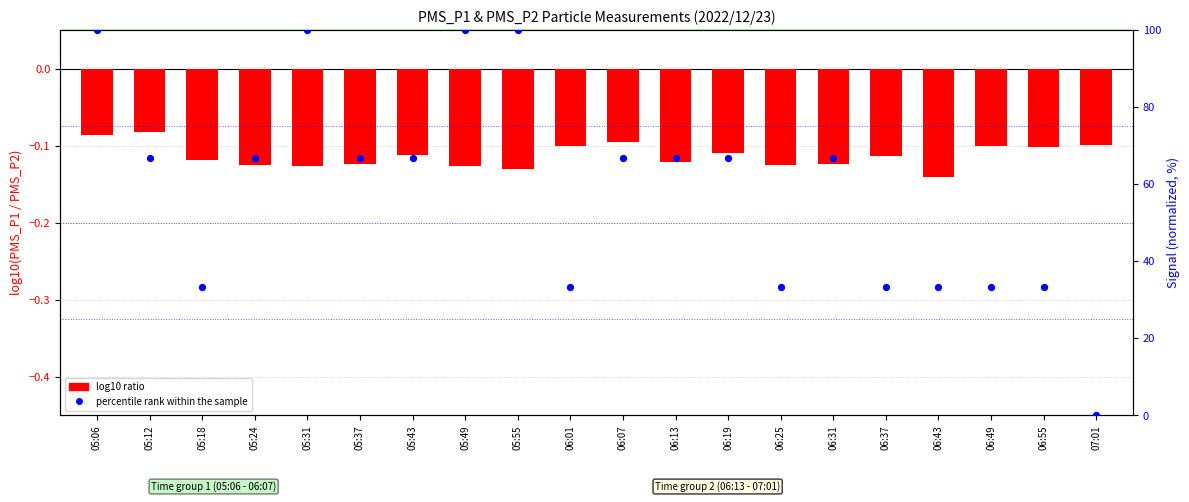

Is the value of percentile rank within the sample at 06:49 greater than the value of log10 ratio at 06:07?

Yes